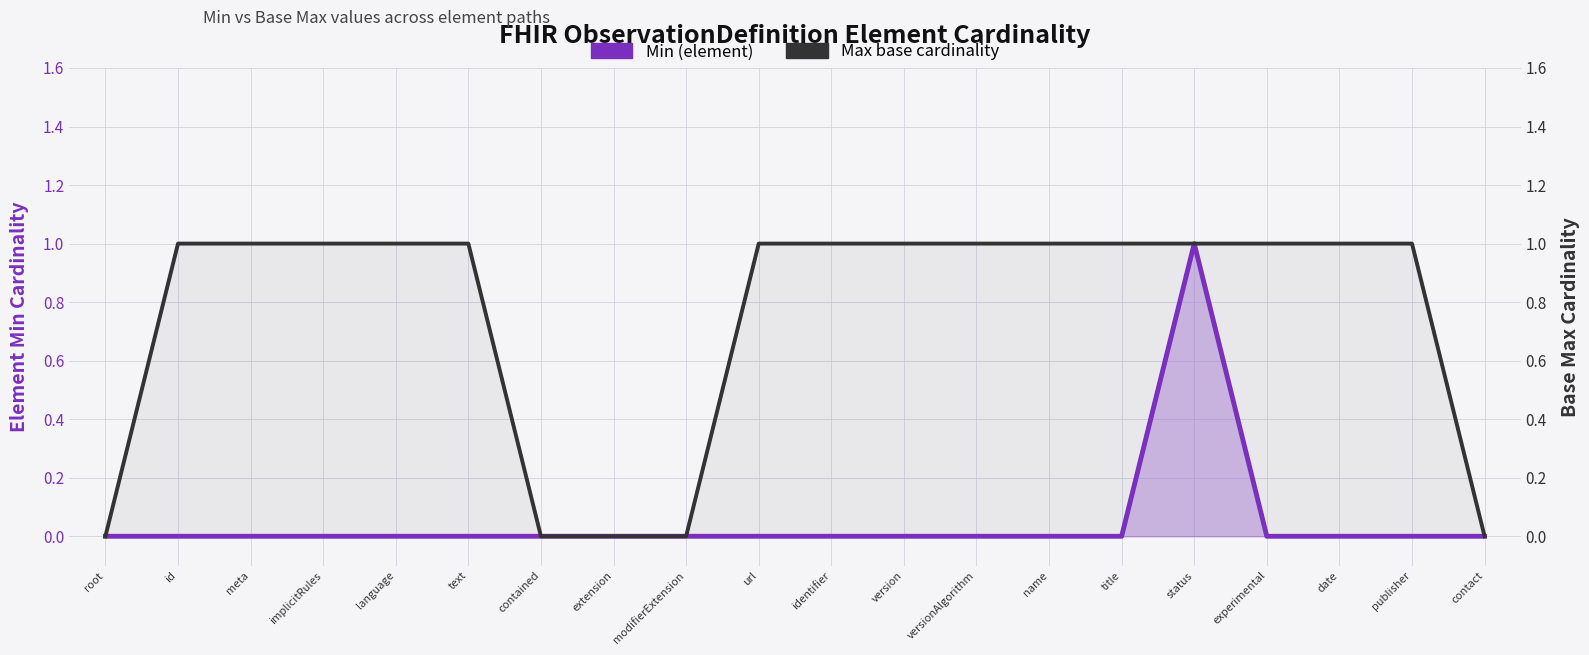

Which has a higher value, experimental or modifierExtension?

experimental